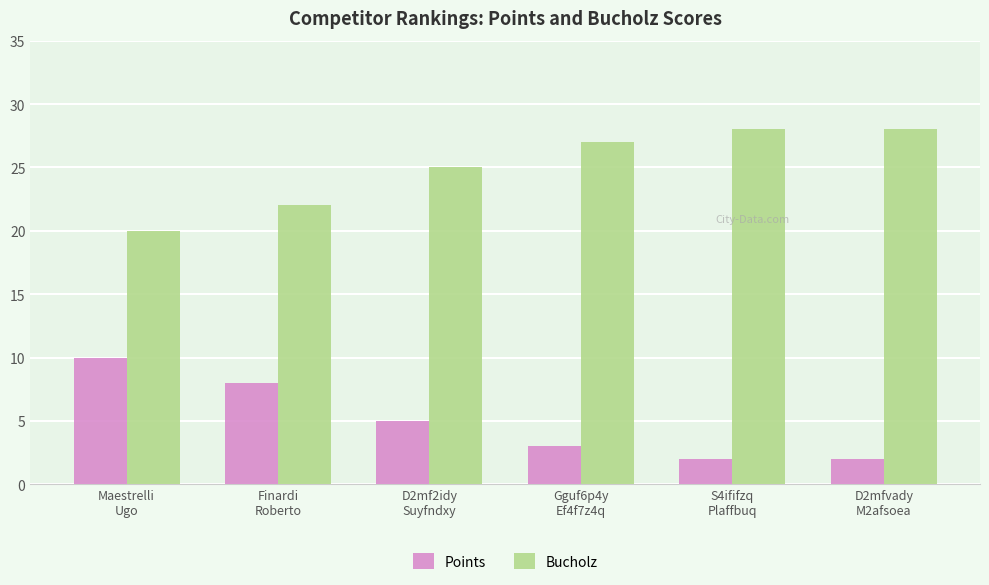

What is the difference between the highest and lowest values at D2mfvady
M2afsoea?

26